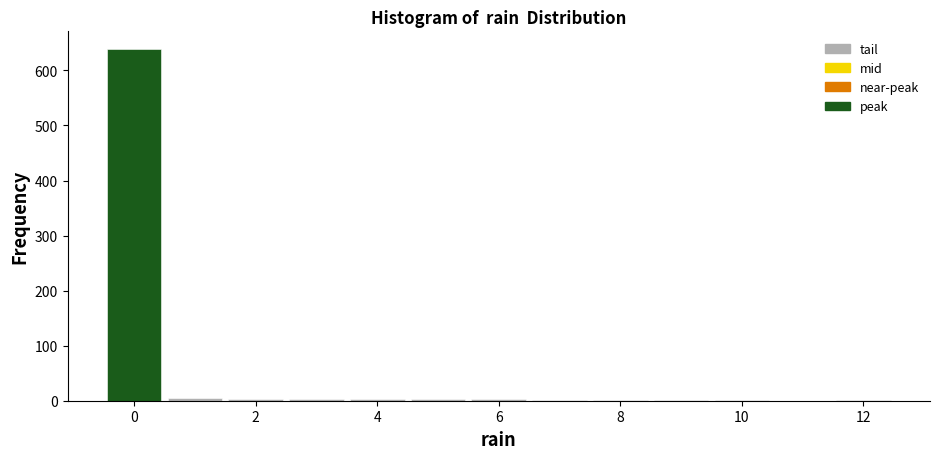

Reading left to right, list every bar in this chart as the range it spans on the x-axis followed by its height. Neither the bar edges nor the heights are printed on the chart, so give them approximately, as read against the axes.

-0.5 to 0.5: 640
0.5 to 1.5: under 10
1.5 to 2.5: under 10
2.5 to 3.5: under 10
3.5 to 4.5: under 10
4.5 to 5.5: under 10
5.5 to 6.5: under 10
6.5 to 7.5: under 10
7.5 to 8.5: under 10
8.5 to 9.5: under 10
9.5 to 10.5: under 10
10.5 to 11.5: 0
11.5 to 12.5: under 10